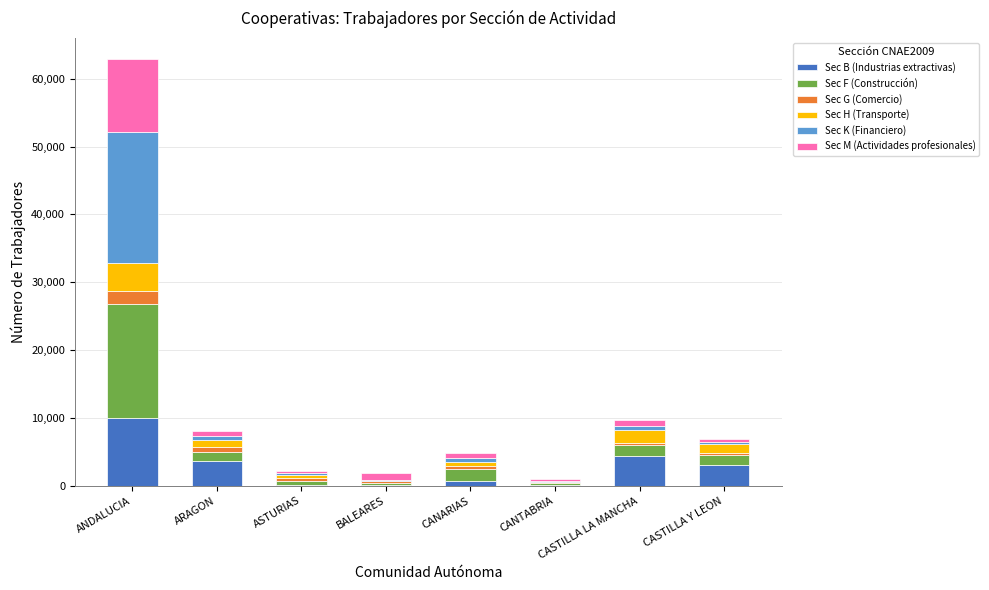

The Sec B (Industrias extractivas) series shows 3739 at ARAGON. True or false?

True